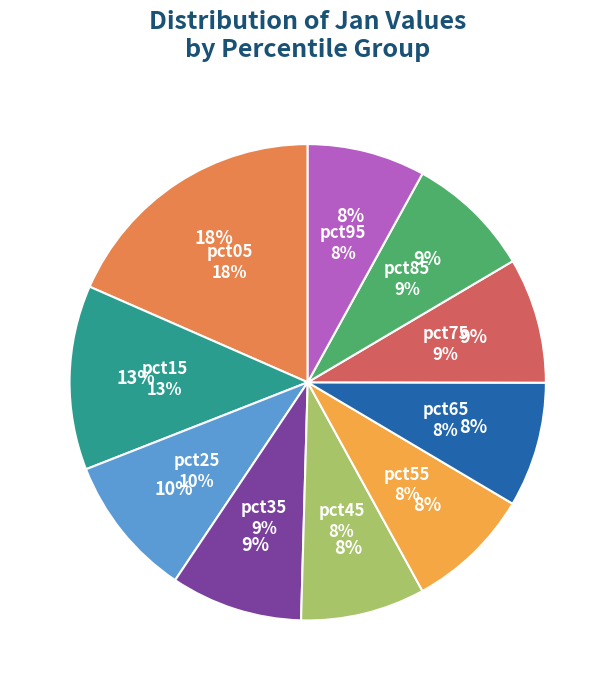

What is the smallest slice in the pie chart?

pct95